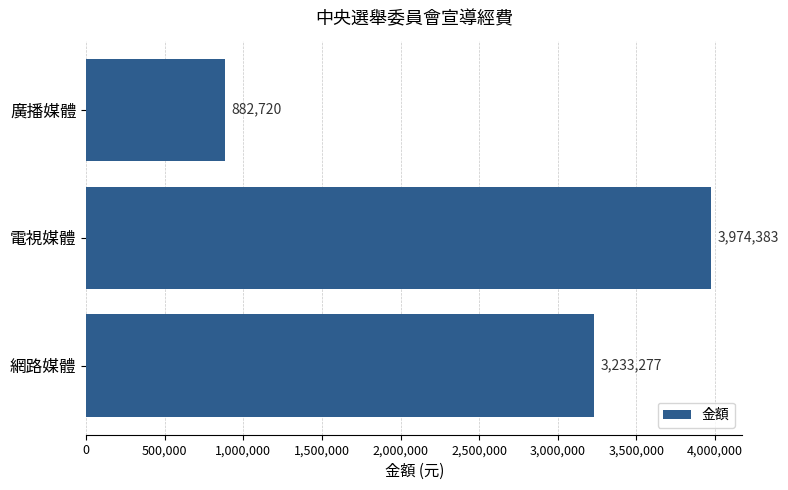

What is the difference between the second highest and minimum values?

2350557